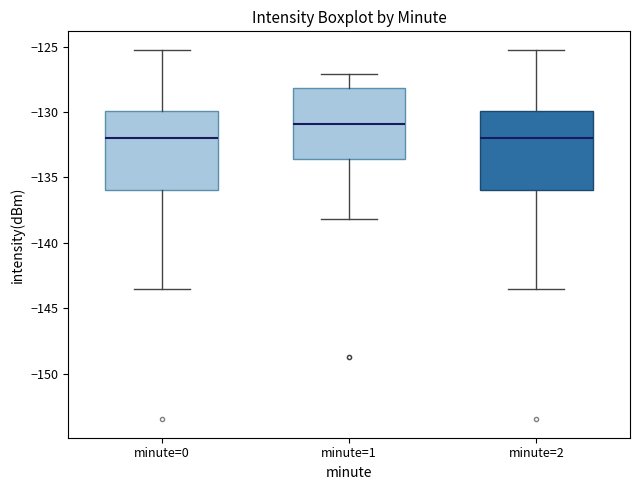

Which box's median line is the highest?

minute=1